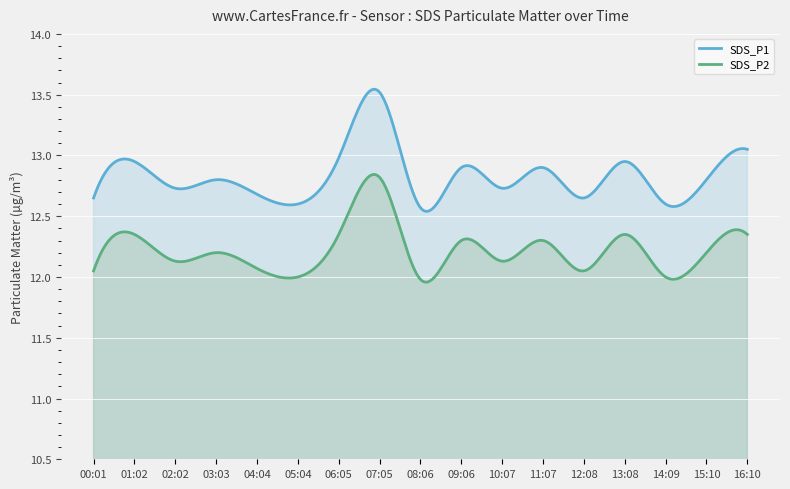

Reading left to right, what are all the values shown in this chart?

SDS_P1: 12.7	12.9	12.7	12.8	12.7	12.6	13.0	13.5	12.6	12.9	12.7	12.9	12.7	12.9	12.6	12.8	13.1
SDS_P2: 12.1	12.3	12.1	12.2	12.1	12.0	12.3	12.8	12.0	12.3	12.1	12.3	12.1	12.3	12.0	12.2	12.3